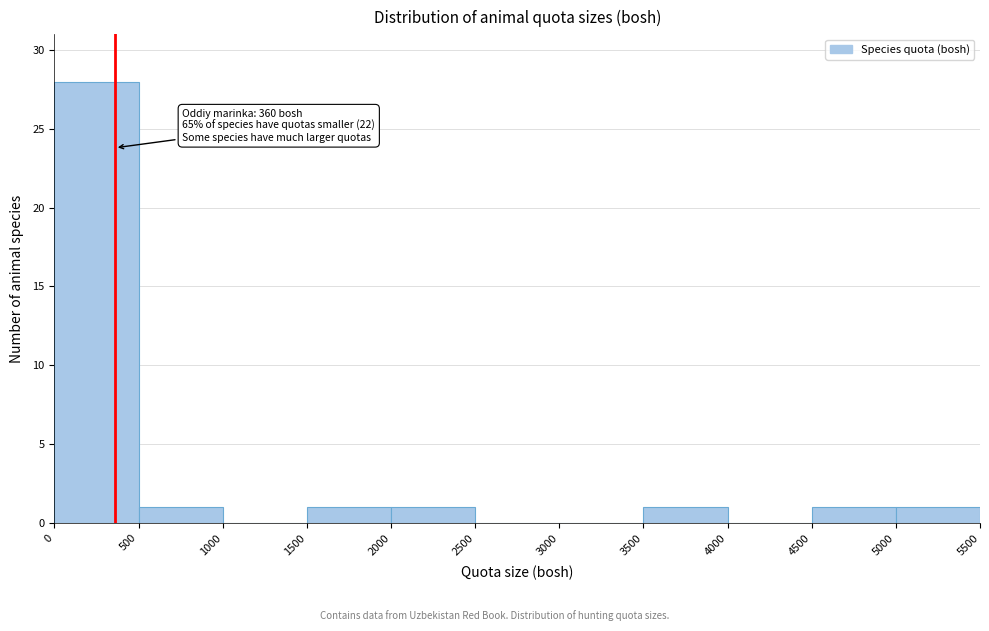

Over which range of the x-axis is the bar tallest?

0 to 500